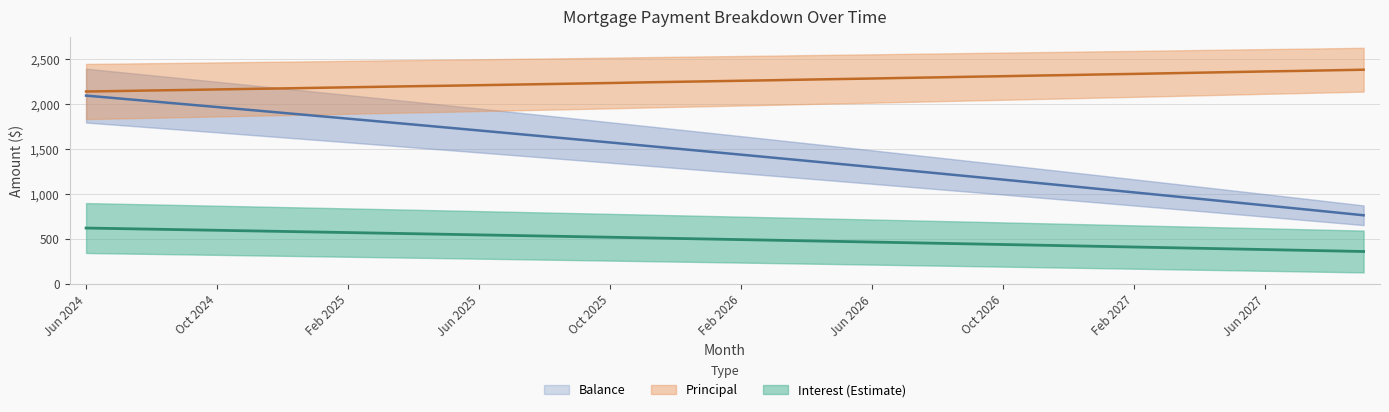

True or false: Principal and Balance intersect in this chart.

False